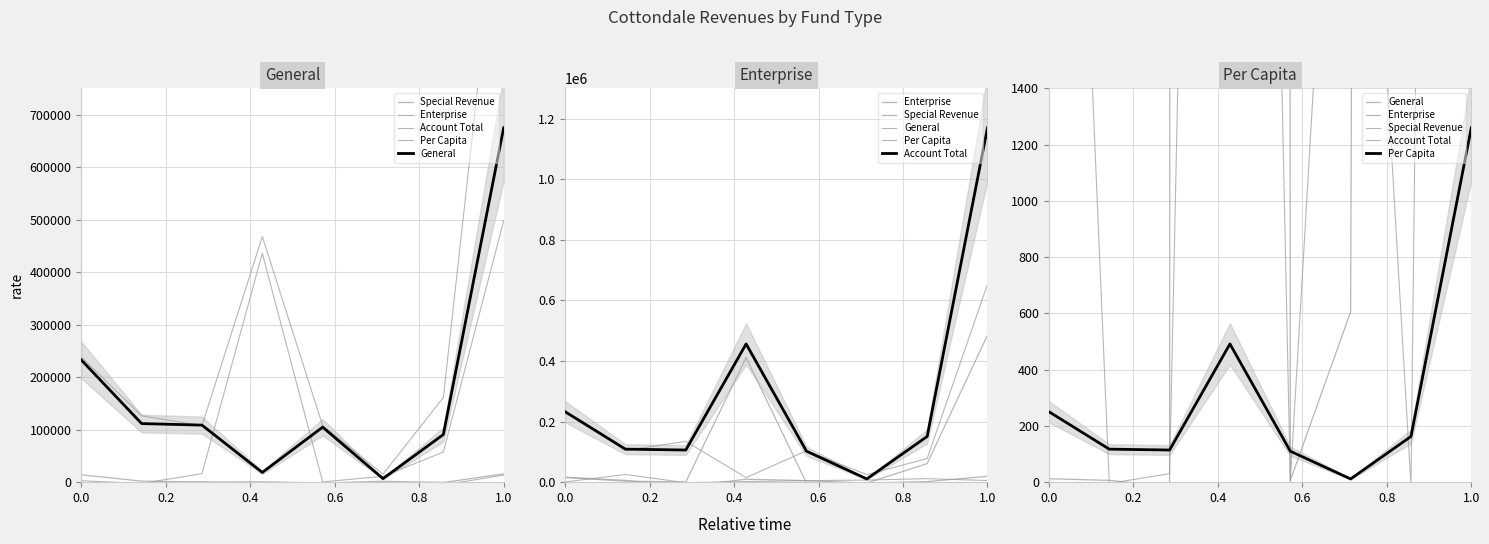

List the series in order of their peak value, lowest first.

Per Capita, Special Revenue, Enterprise, General, Account Total